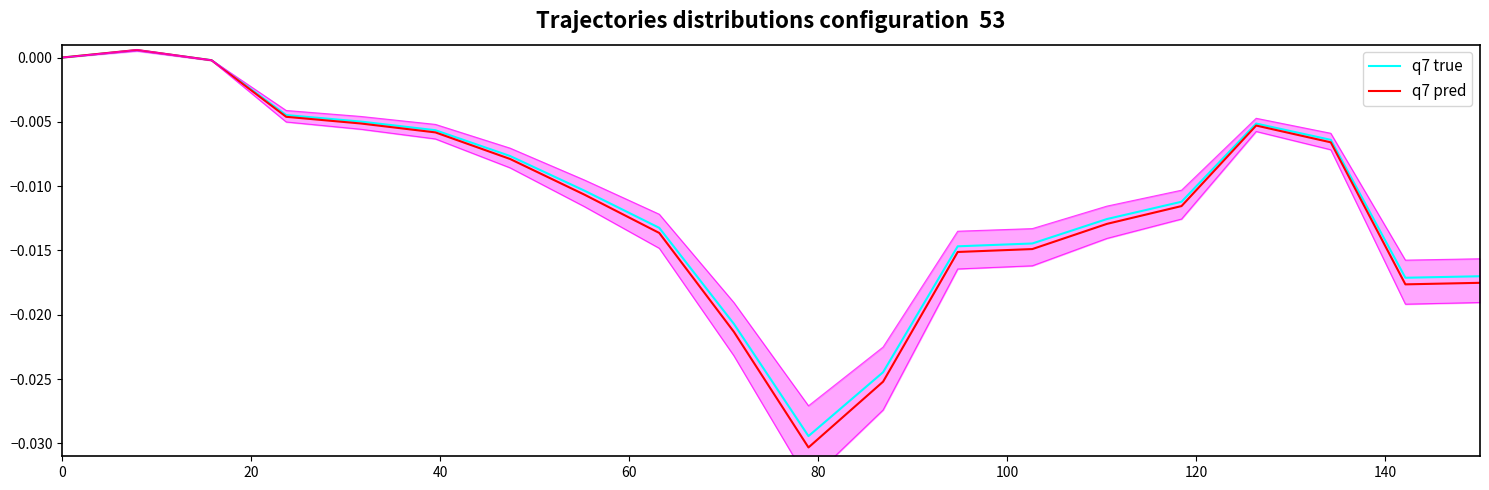

Reading left to right, extract all data points from this chart.

q7 true: -0.0	0.0	-0.0	-0.0	-0.0	-0.0	-0.0	-0.0	-0.0	-0.0	-0.0	-0.0	-0.0	-0.0	-0.0	-0.0	-0.0	-0.0	-0.0	-0.0
q7 pred: -0.0	0.0	-0.0	-0.0	-0.0	-0.0	-0.0	-0.0	-0.0	-0.0	-0.0	-0.0	-0.0	-0.0	-0.0	-0.0	-0.0	-0.0	-0.0	-0.0